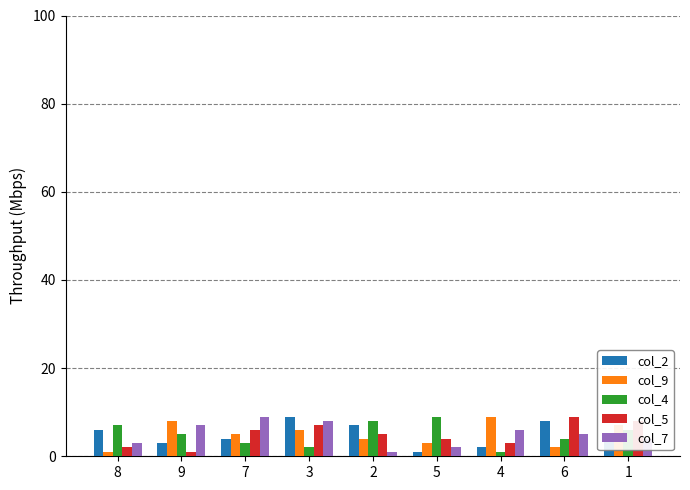

Reading left to right, list all the values displayed in this chart.

col_2: 6	3	4	9	7	1	2	8	5
col_9: 1	8	5	6	4	3	9	2	7
col_4: 7	5	3	2	8	9	1	4	6
col_5: 2	1	6	7	5	4	3	9	8
col_7: 3	7	9	8	1	2	6	5	4